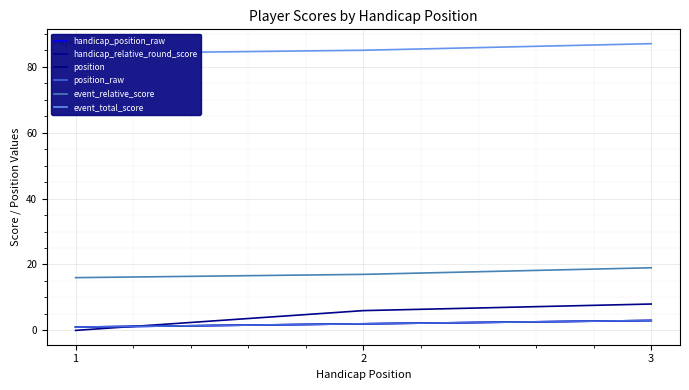

At how many categories does at least one series exceed 82?

3